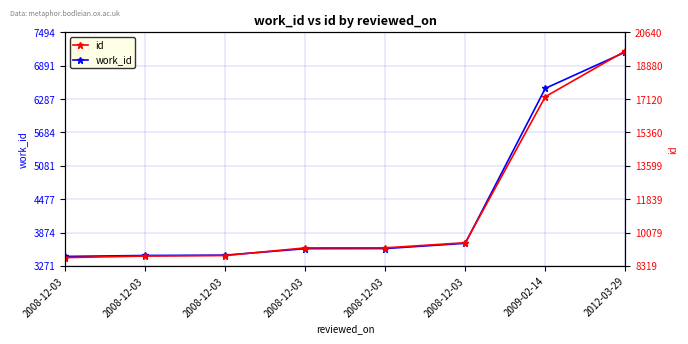

Between 2008-12-03 and 2008-12-03, which is larger?

2008-12-03